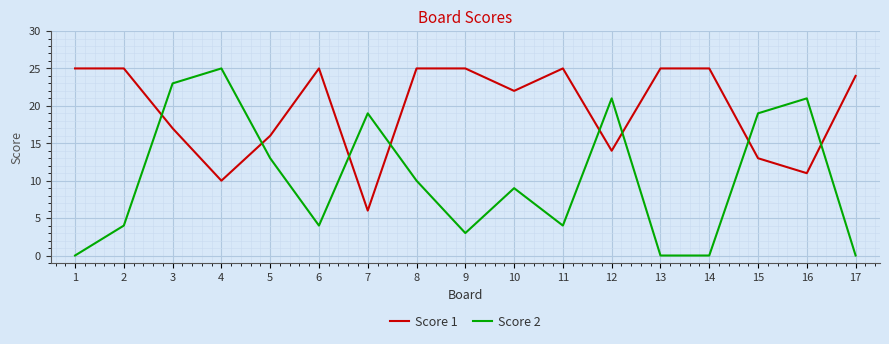

At which category is the sum across all series the highest?

3